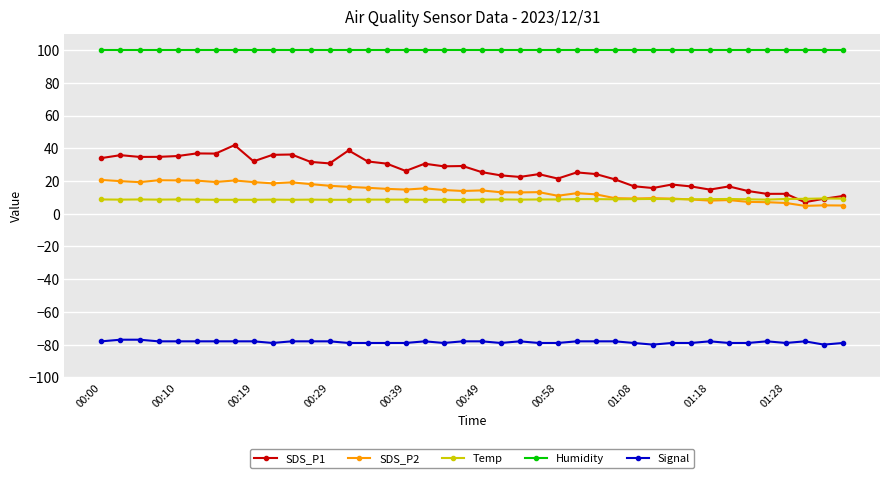

List the series in order of their peak value, lowest first.

Signal, Temp, SDS_P2, SDS_P1, Humidity